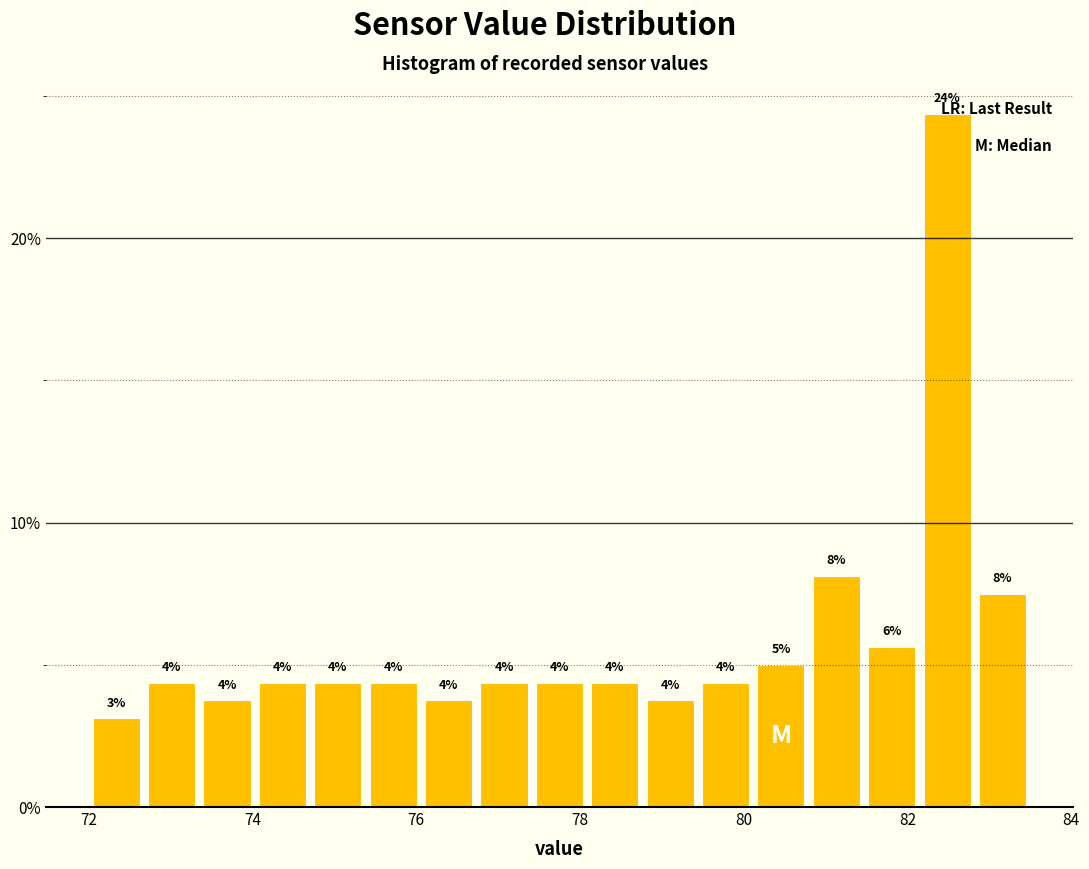

Around what value on the x-axis is the tallest bar? Give the approximate position of its centre, as read against the axis.

82.4